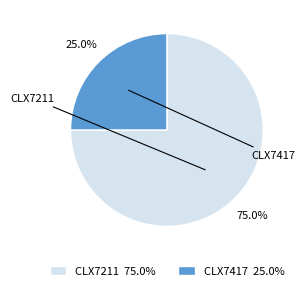

Is it true that CLX7211 is 26% of the pie?

False